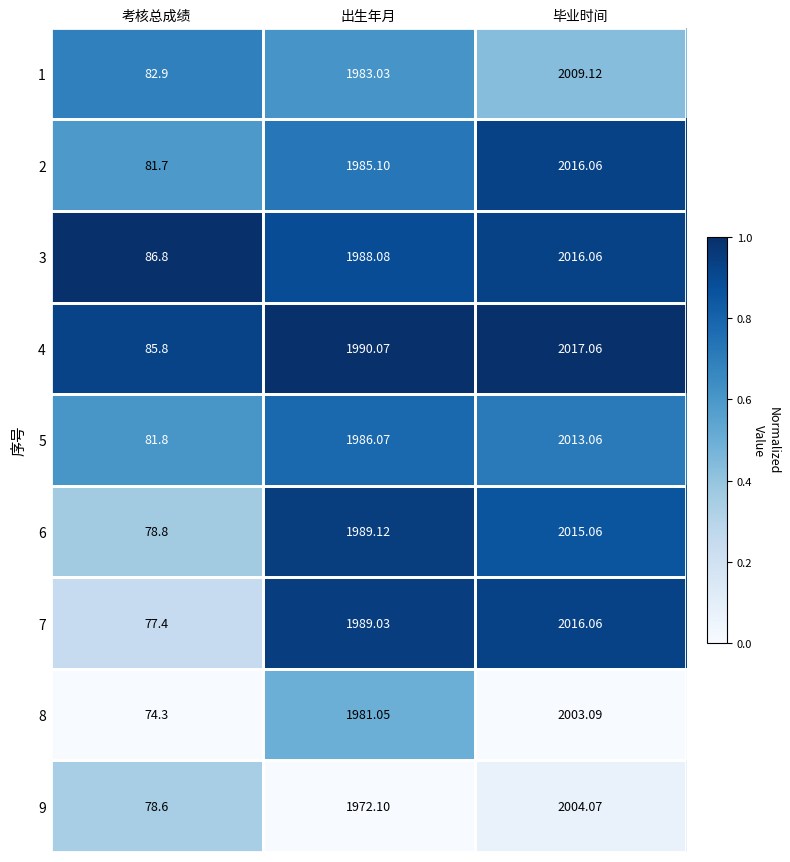

What is the spread (max minus min) of values at 考核总成绩?

12.5